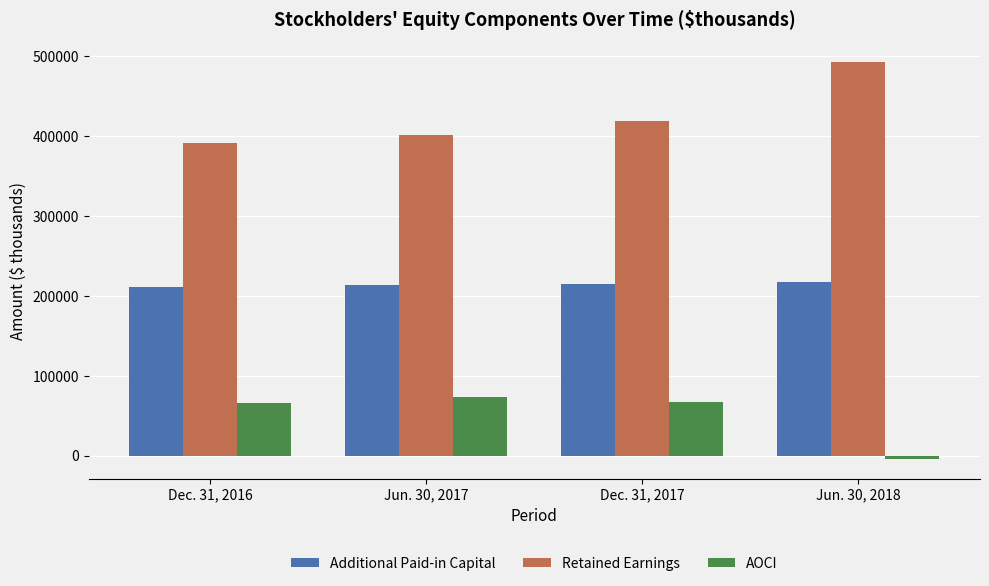

What is the difference between the highest and lowest values at Dec. 31, 2017?

351919